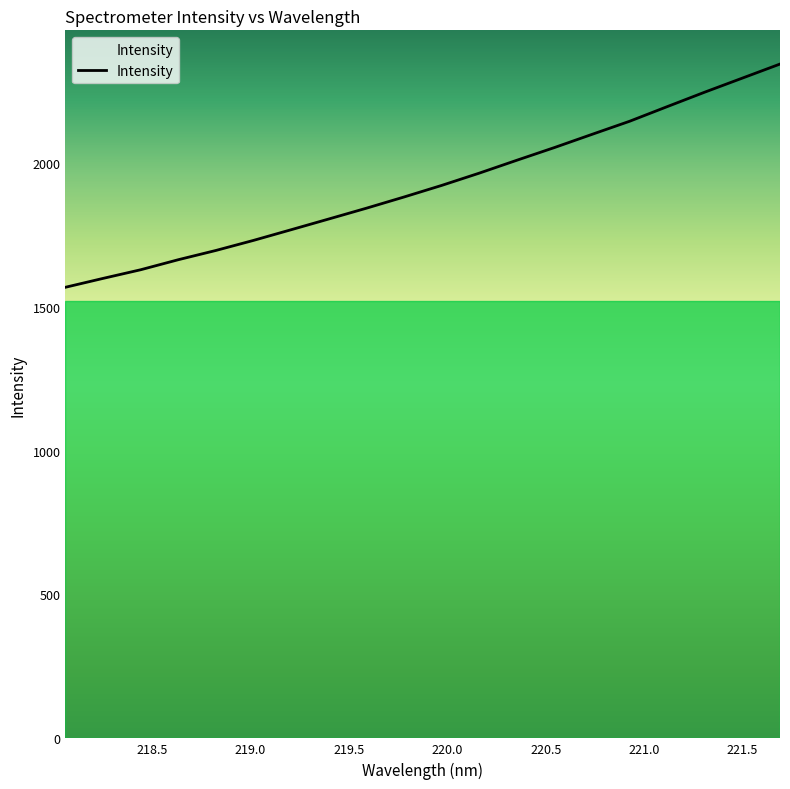

How many distinct data groups are displayed?

1